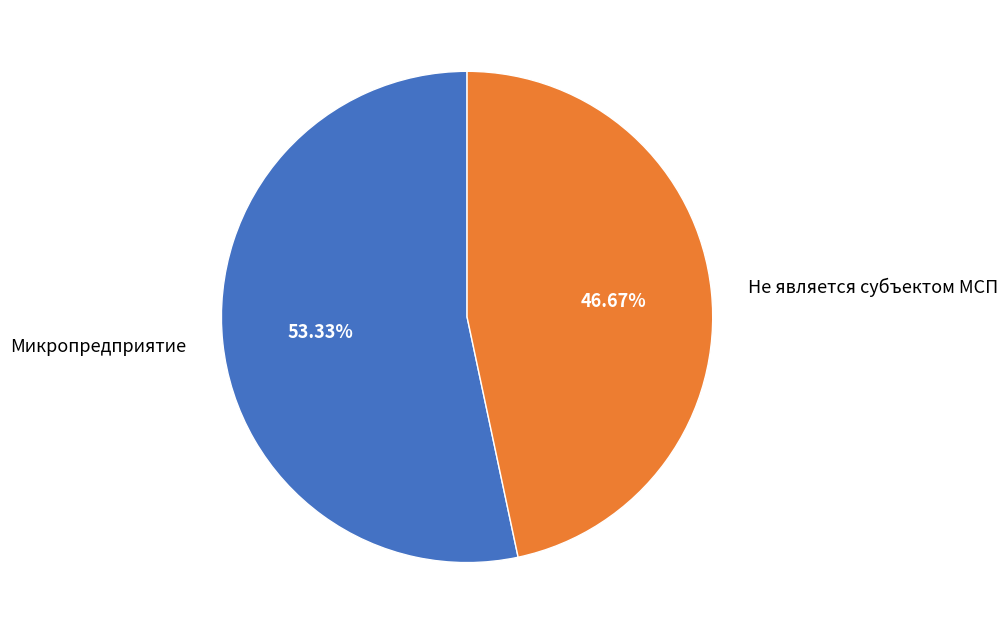

Which slice is the smallest?

Не является субъектом МСП